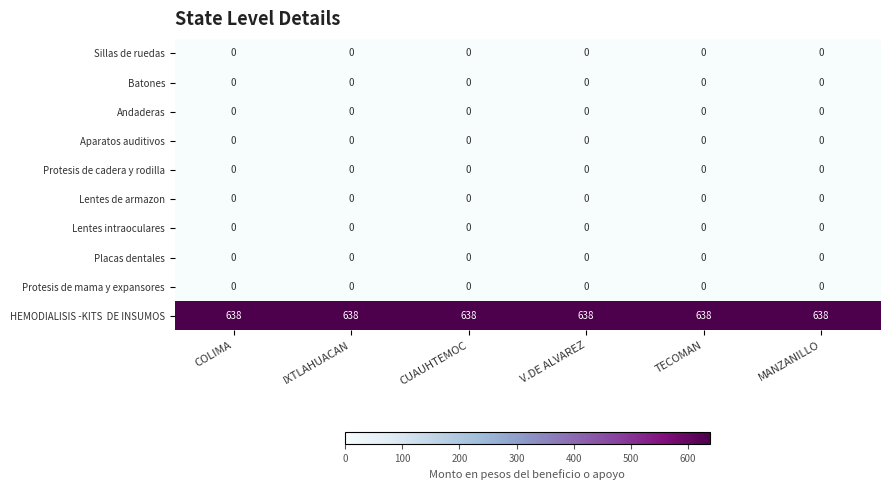

At how many categories does at least one series exceed 193?

6